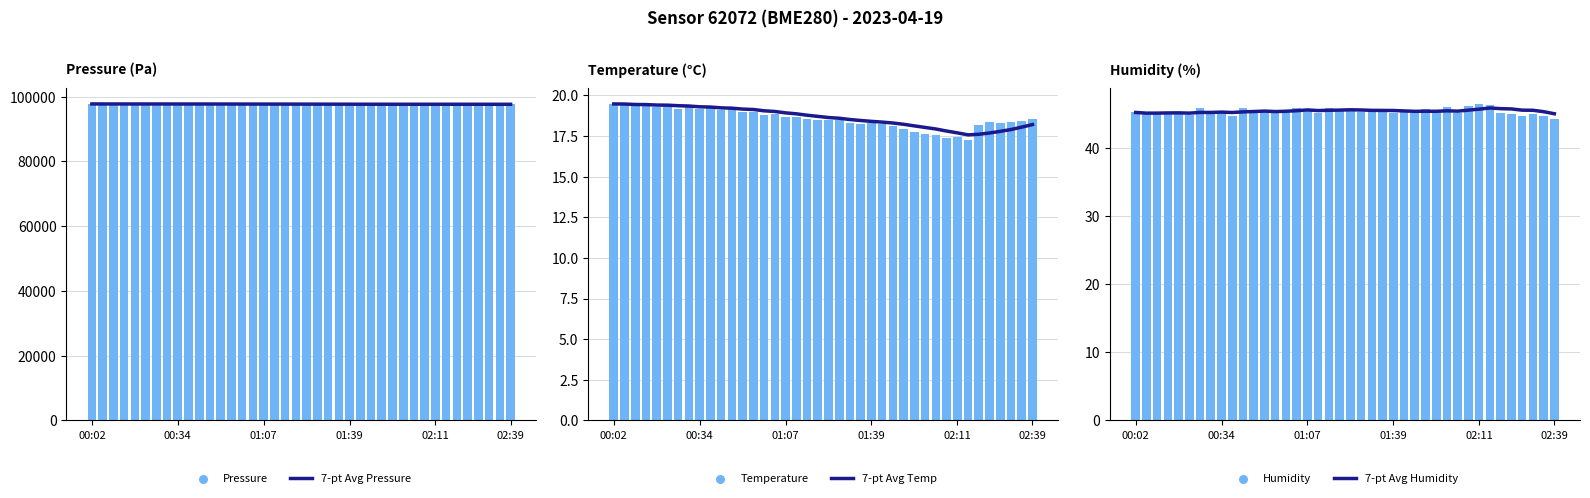

What is the total value across all series at 01:07?

195590.6